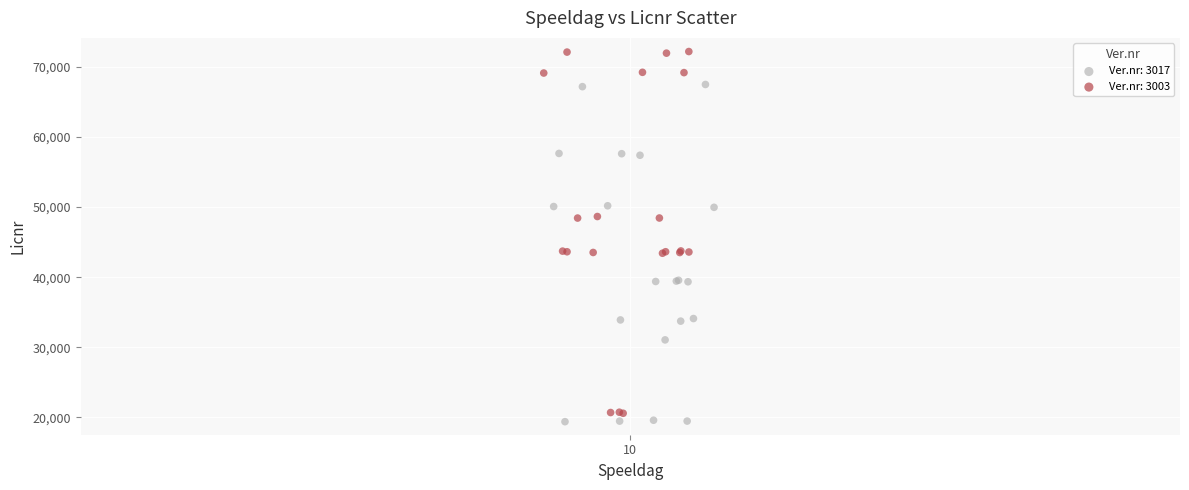

Which series contains the lowest Y value?

Ver.nr: 3017